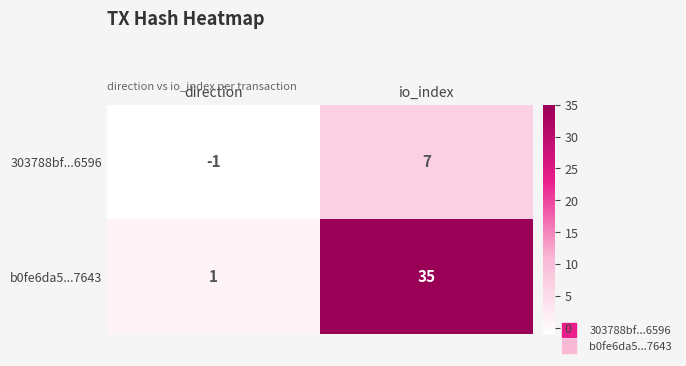

What is the difference between the 303788bf...6596 values at io_index and direction?

8